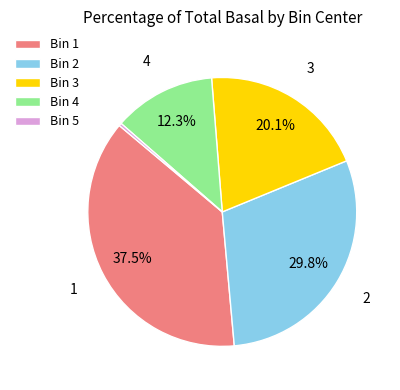

To the nearest percent, what is the average slice percentage?

20%